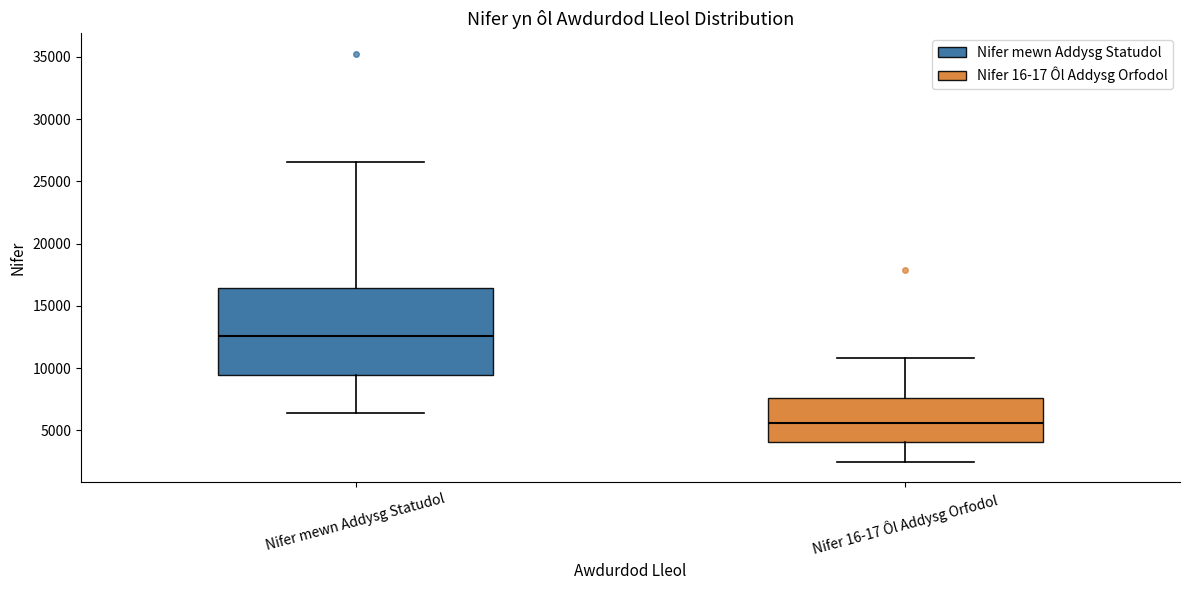

Comparing the boxes themselves (not the whiskers), which one is the tallest?

Nifer mewn Addysg Statudol